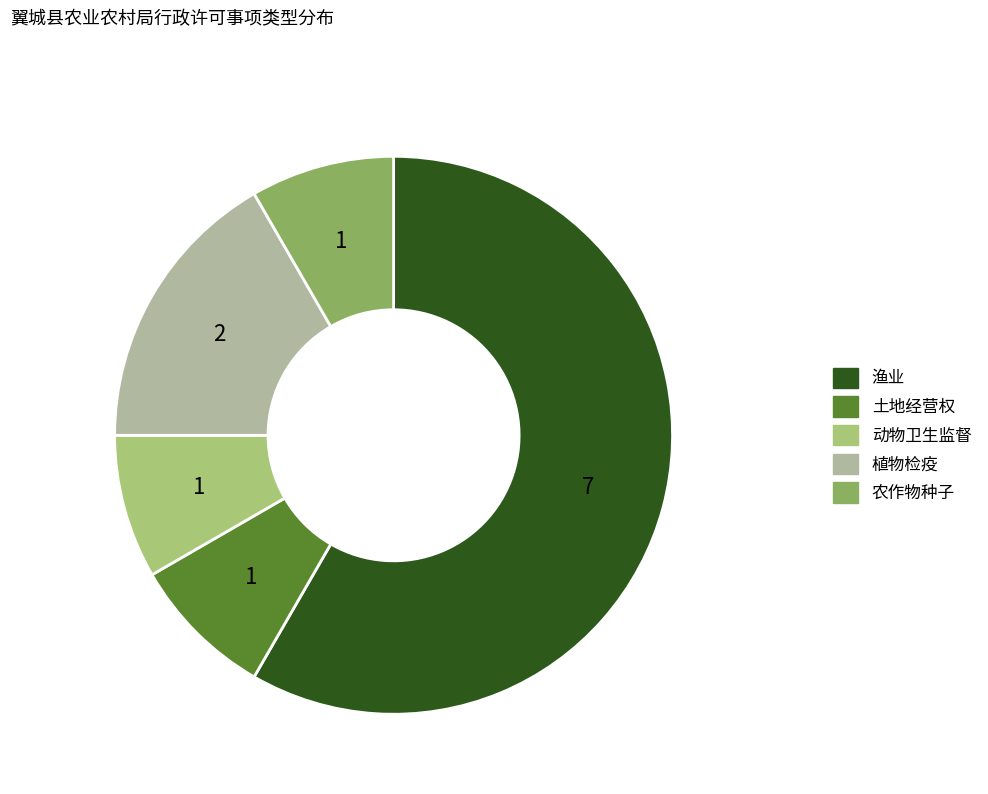

What is the ratio of the value at 渔业 to the value at 动物卫生监督?

7.0